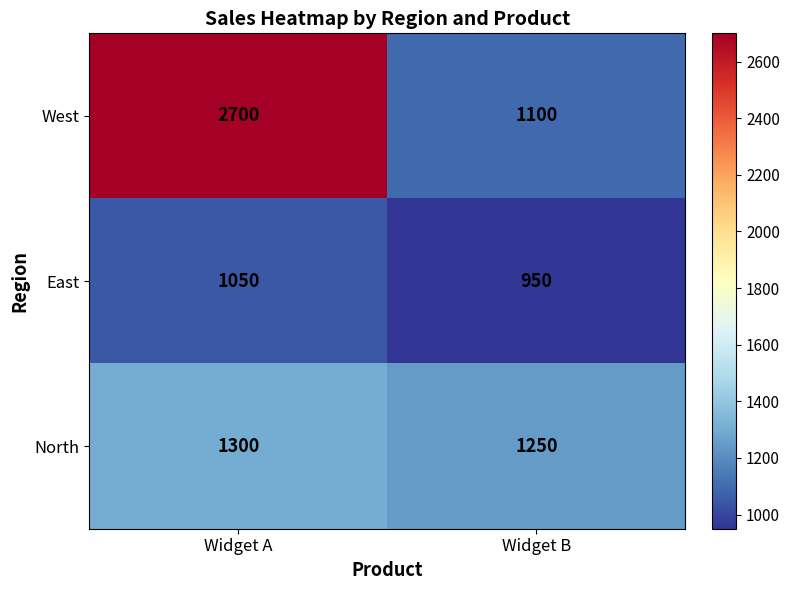

Rank the series at Widget A from highest to lowest value.

West, North, East